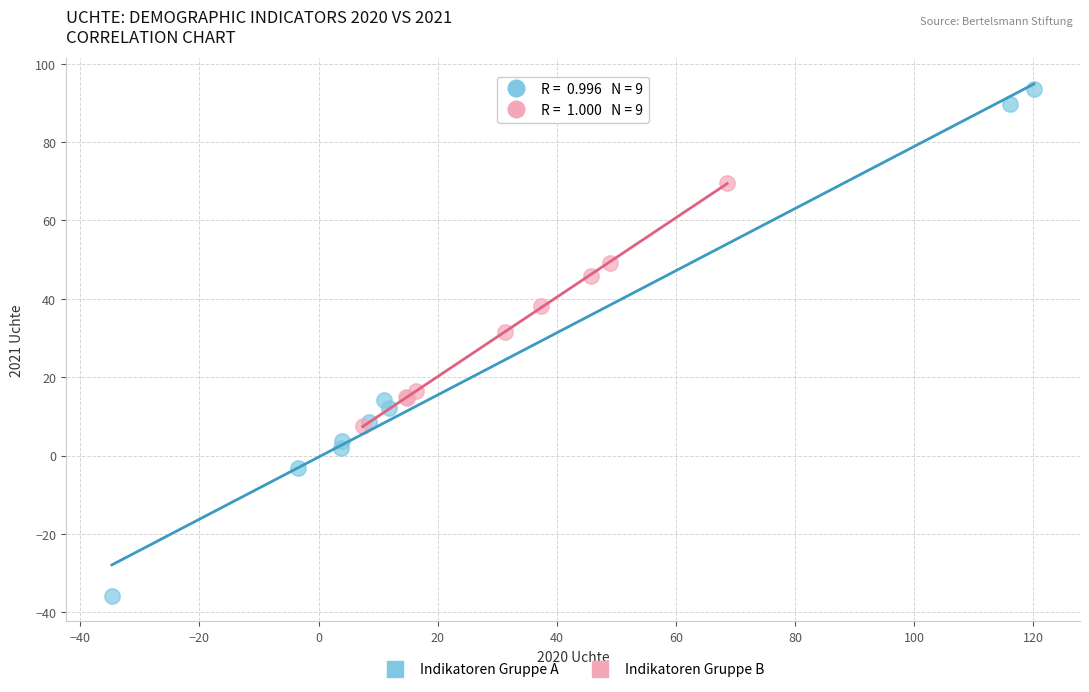

Which series contains the highest Y value?

Indikatoren Gruppe A